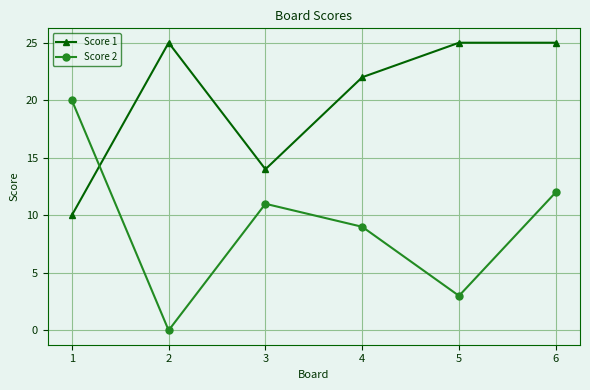

At which label does Score 2 first exceed 11?

1